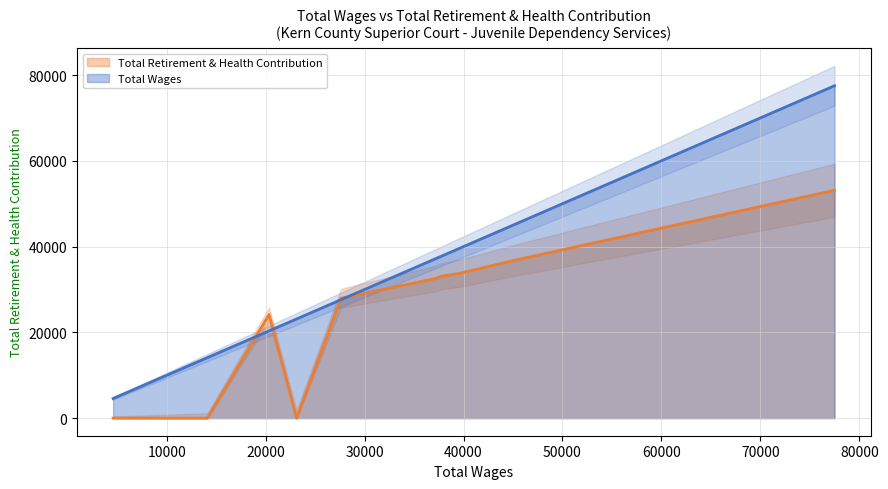

Does the chart have visible grid lines?

Yes